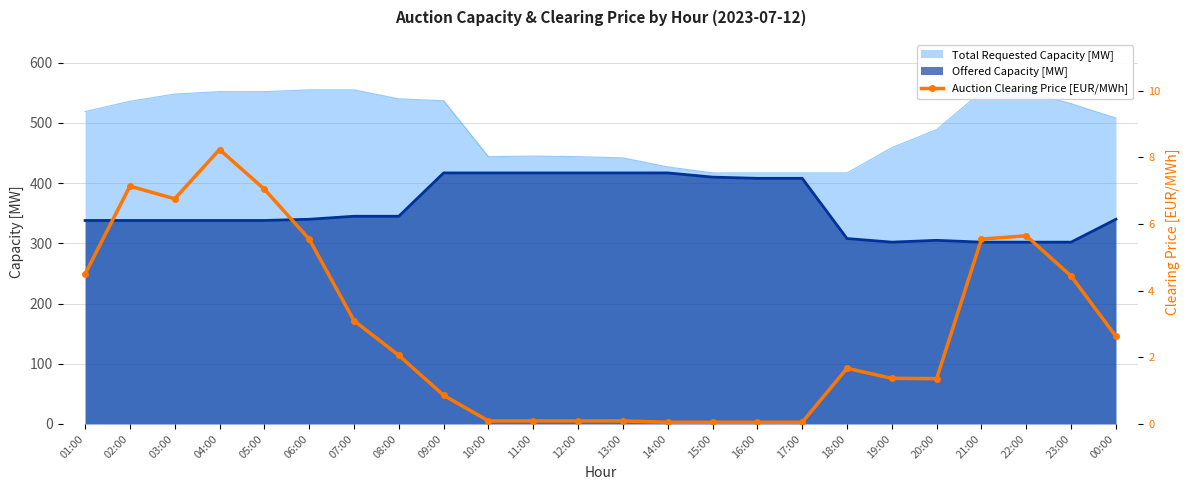

The Total Requested Capacity [MW] series shows 324 at 07:00. True or false?

False